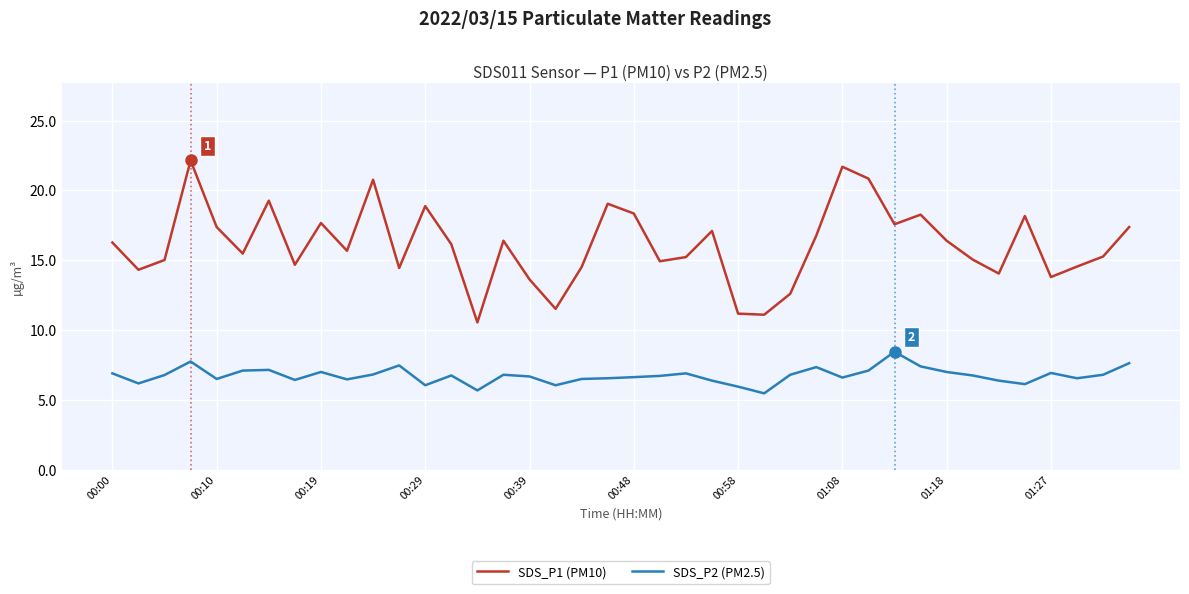

Which series has the largest total across all categories?

SDS_P1 (PM10)